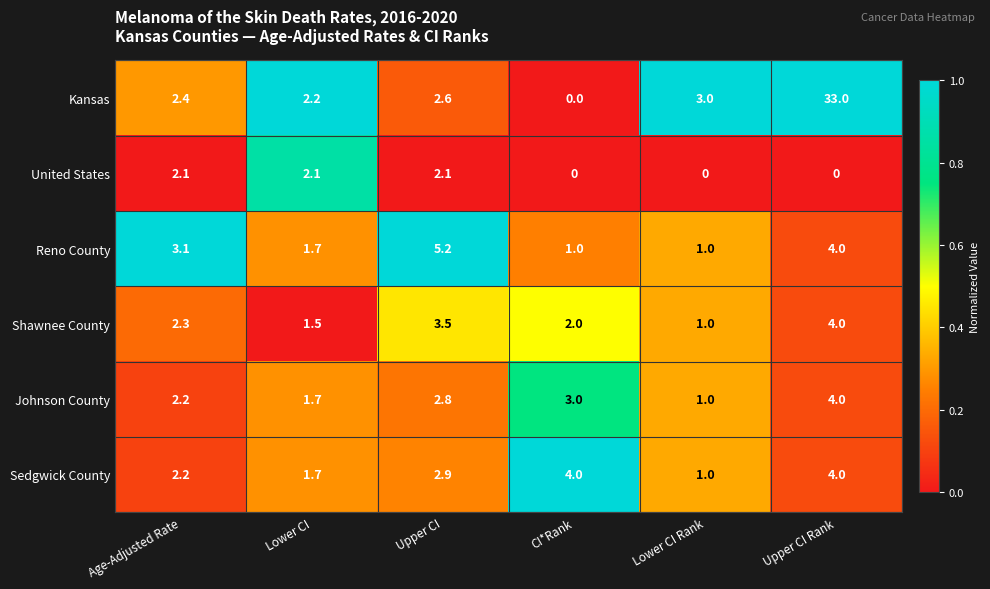

What is the spread (max minus min) of values at CI*Rank?

4.0